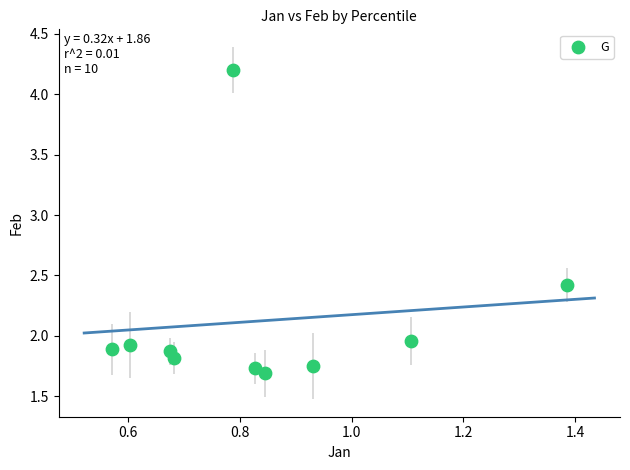

What is the range of Y values (max minus min)?

2.5